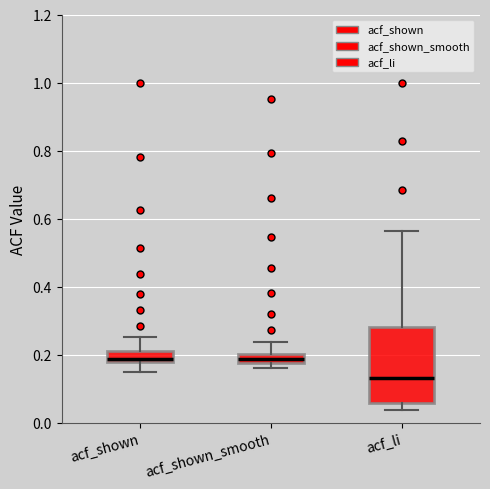

Where is the lower edge of the box for acf_shown_smooth on the y-axis? The values are not printed on the chart, so give them approximately, as read against the axis.

0.18